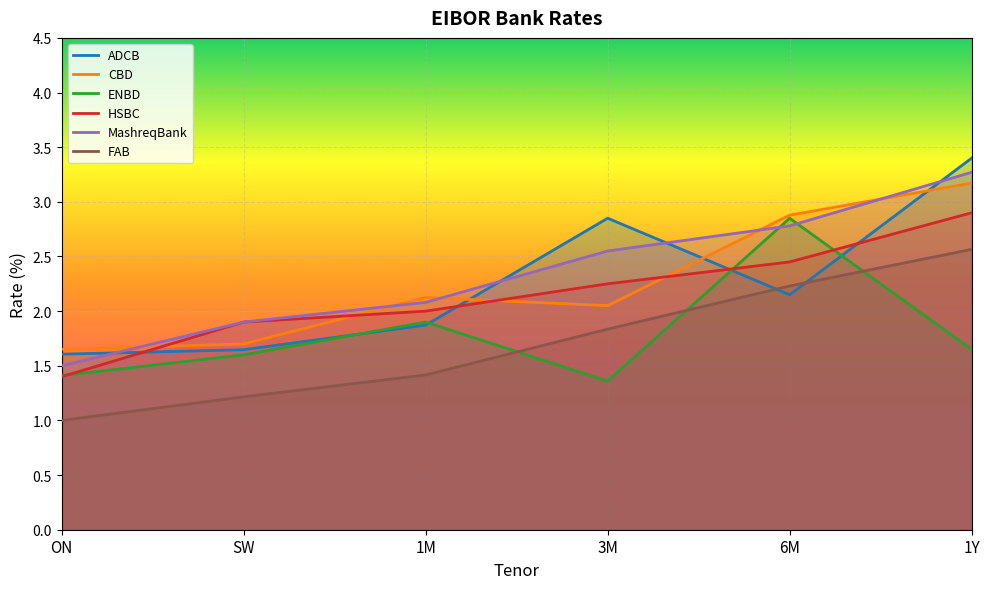

Which category has the lowest value in the ADCB series?

ON